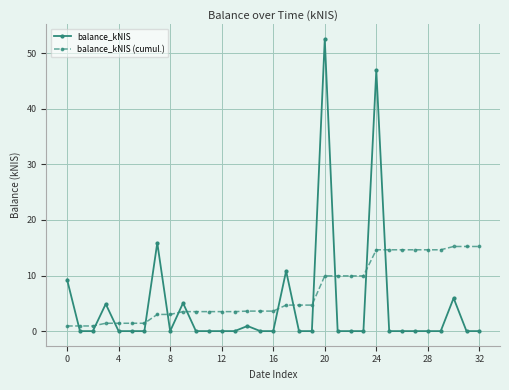

True or false: balance_kNIS has more than 2 points higher than both neighbors.

True